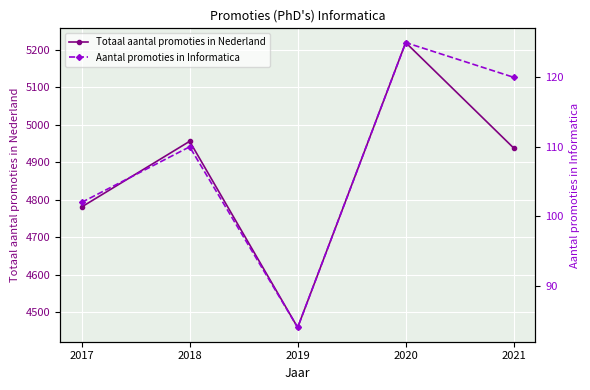

List the series in order of their peak value, lowest first.

Aantal promoties in Informatica, Totaal aantal promoties in Nederland